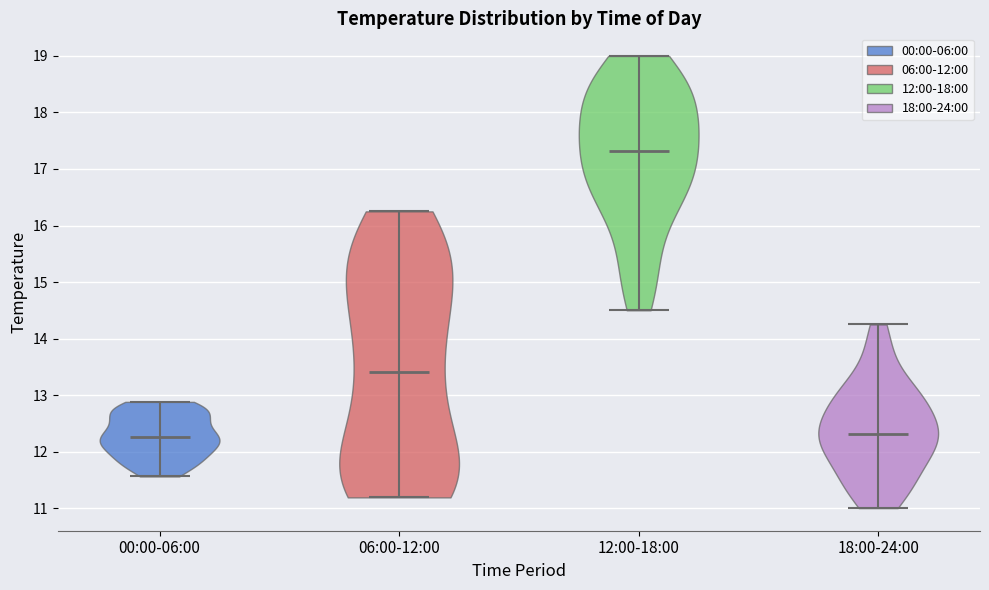

Which violin has the highest median line?

12:00-18:00